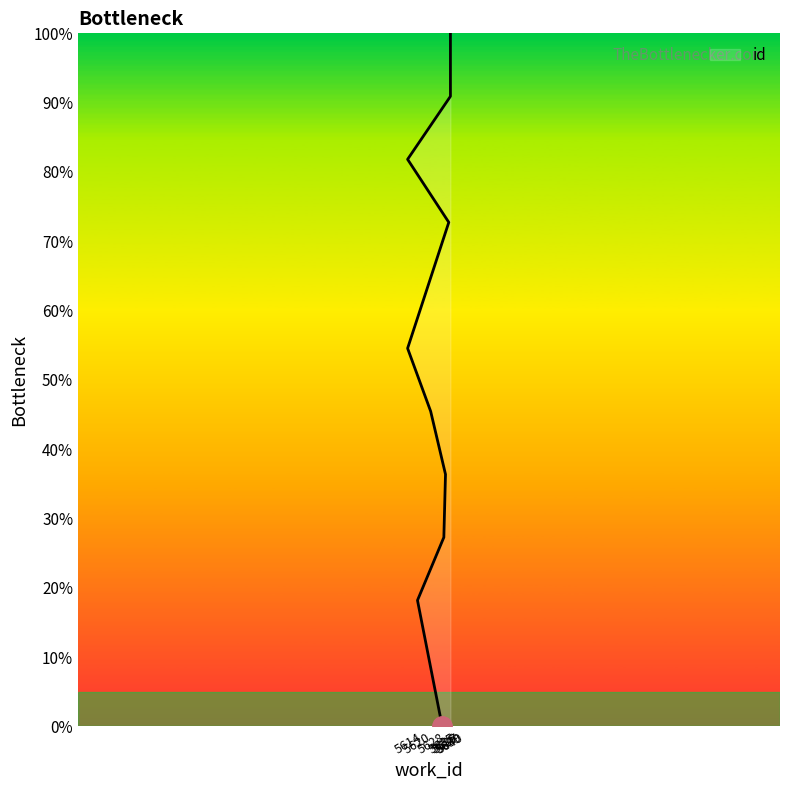

Approximately how many times larger is the value at 5640 compared to 5620?

5.5